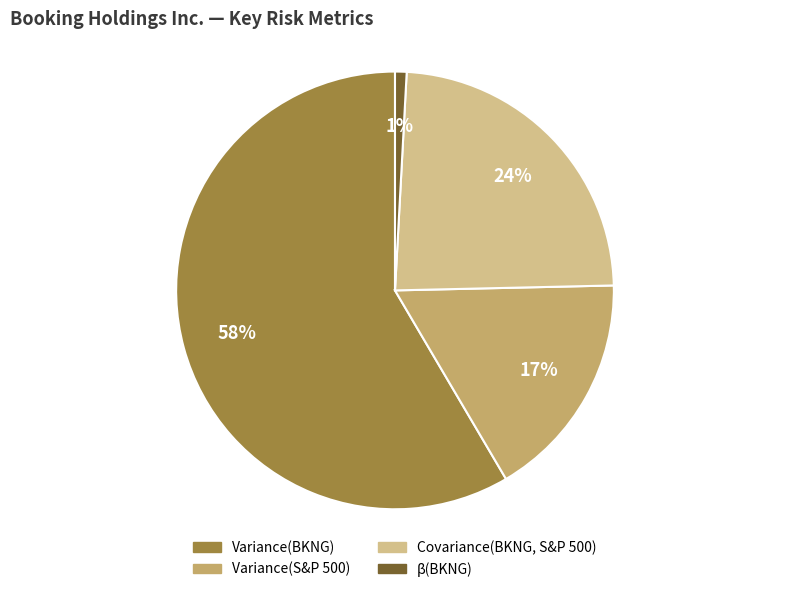

To the nearest percent, what portion does Covariance(BKNG, S&P 500) represent?

24%